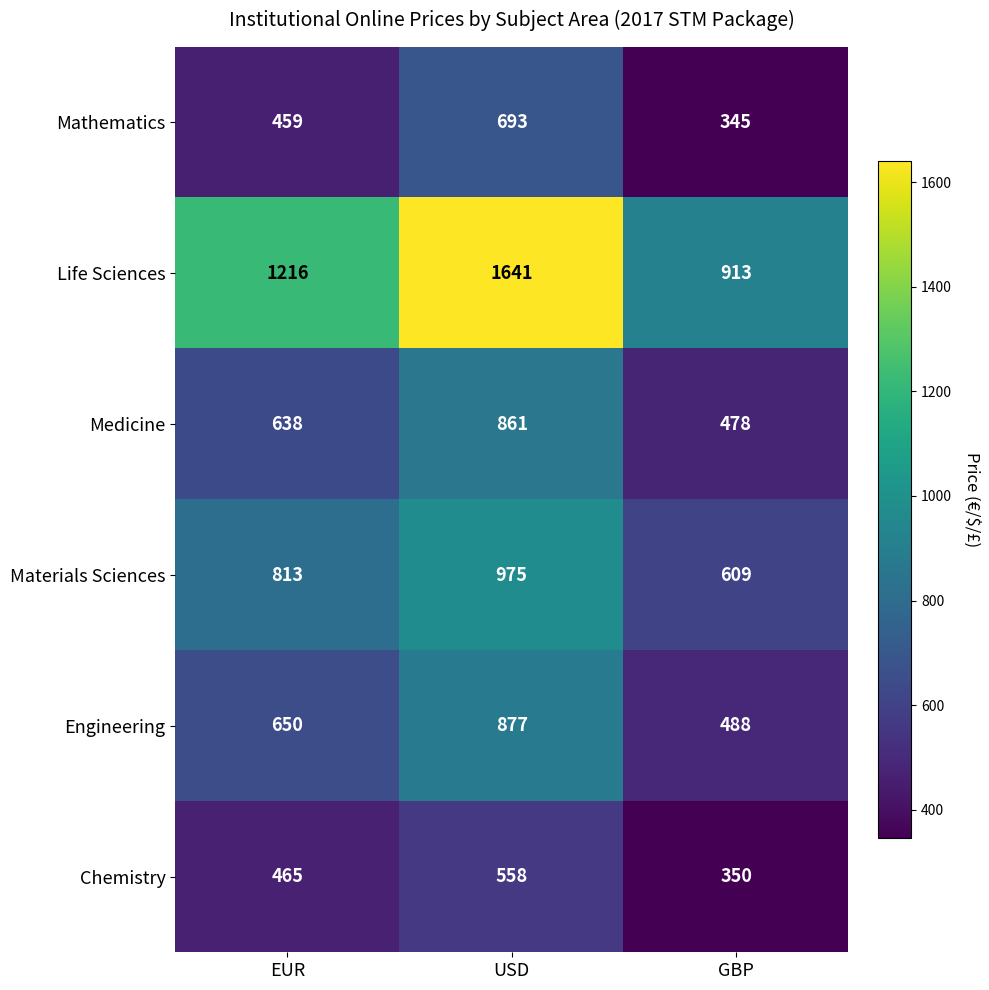

Reading left to right, extract all data points from this chart.

Mathematics: 459	693	345
Life Sciences: 1216	1641	913
Medicine: 638	861	478
Materials Sciences: 813	975	609
Engineering: 650	877	488
Chemistry: 465	558	350